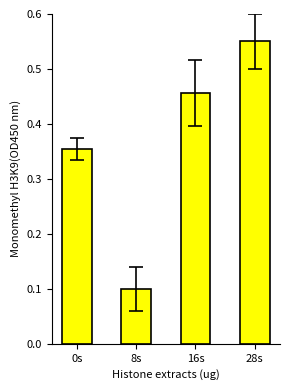

Rank the categories by value from highest to lowest.

28s, 16s, 0s, 8s